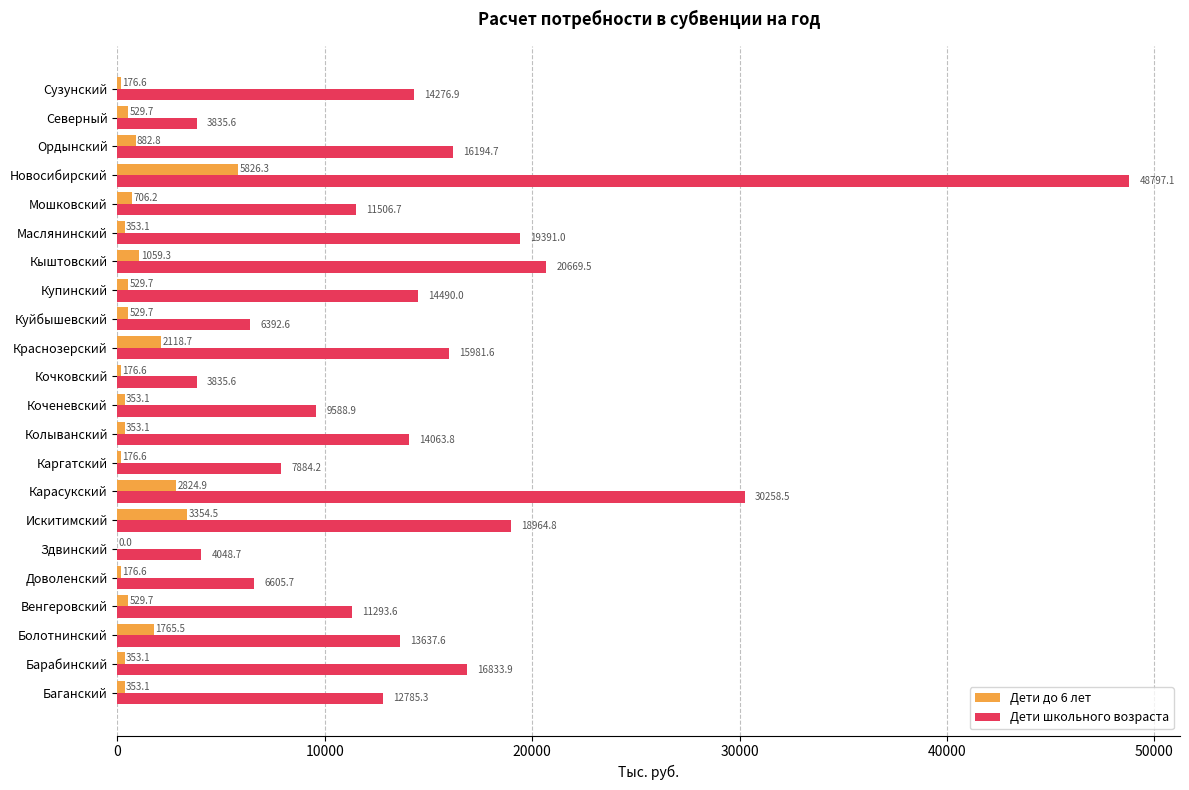

At which label is Дети до 6 лет closest to 2913?

Карасукский